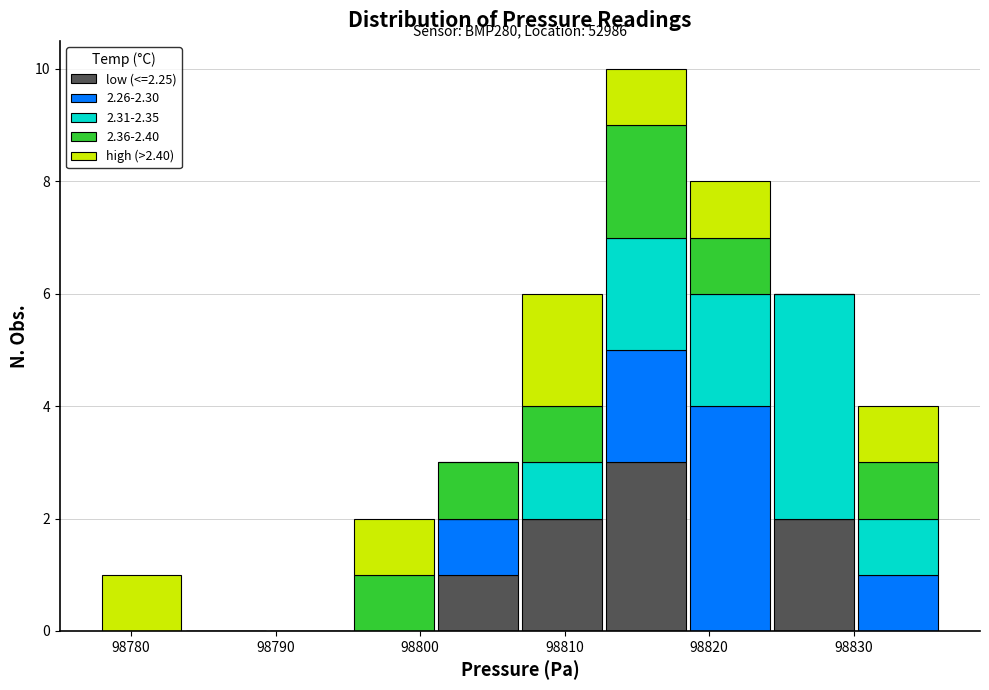

Which range on the x-axis has the tallest stacked bar (by total height)?

98813 to 98819